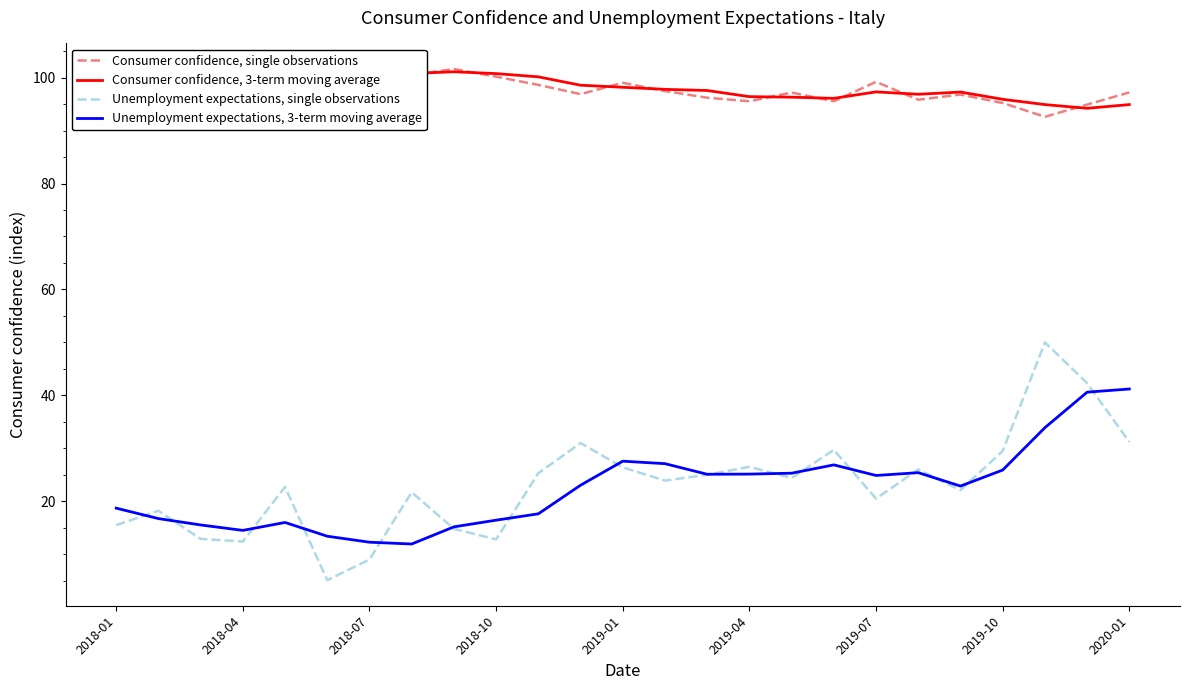

How many lines are shown in the chart?

4